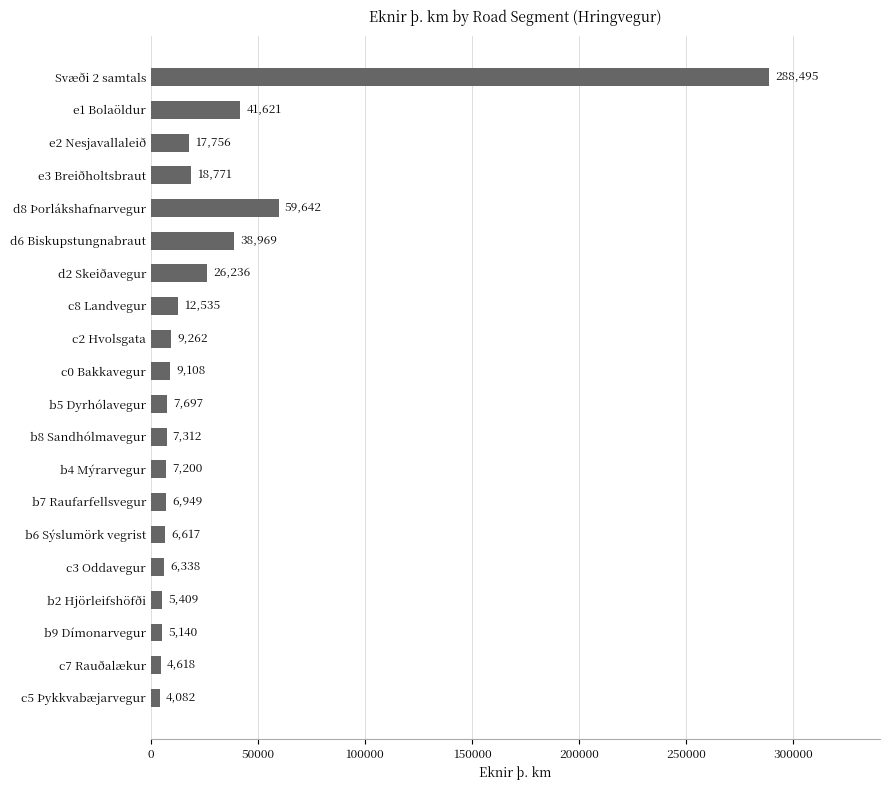

How many bars are there in total?

20